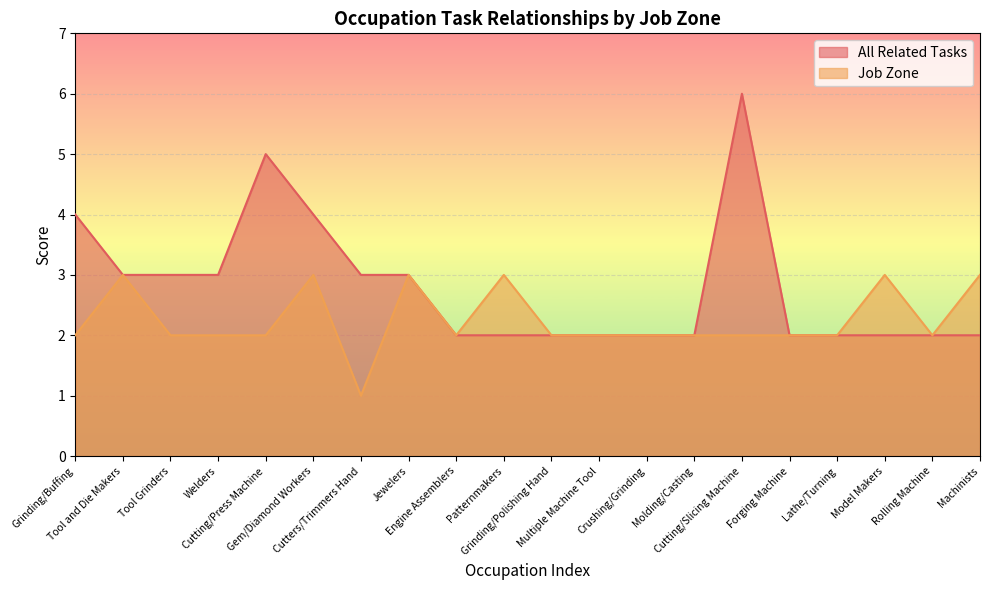

At which label does All Related Tasks reach its peak?

Cutting/Slicing Machine